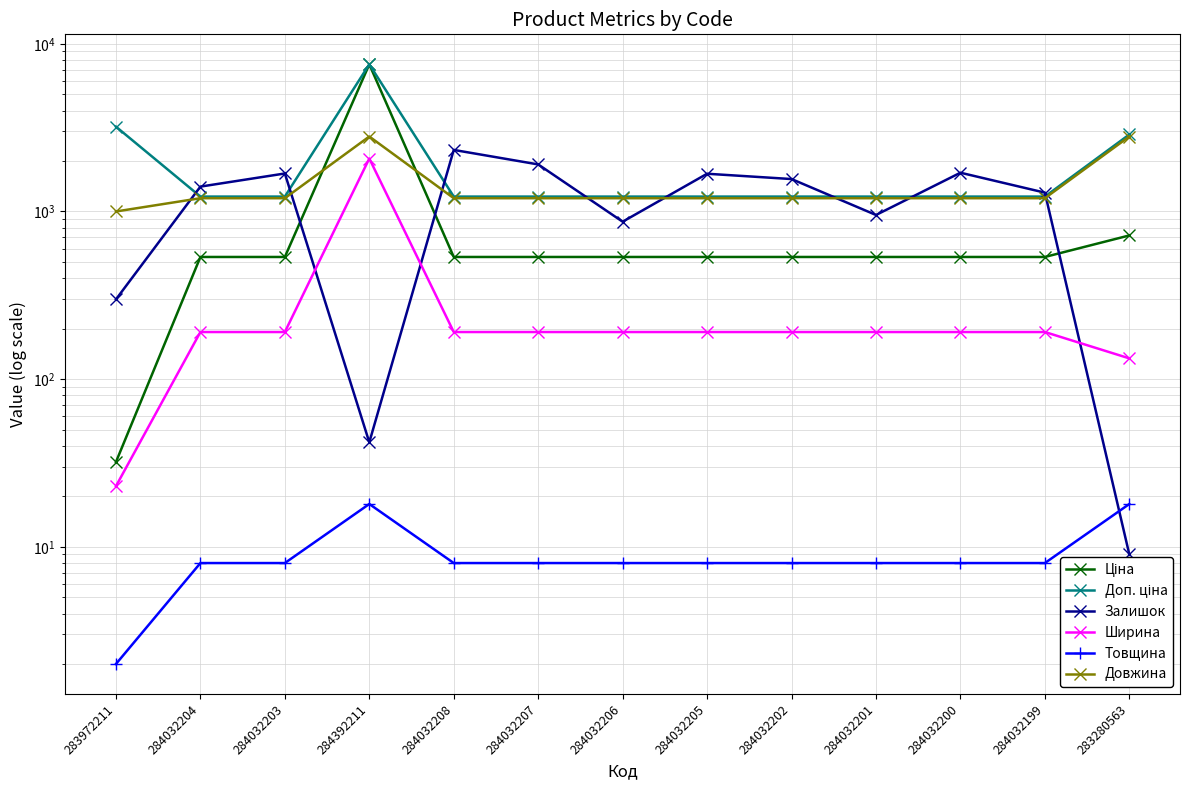

True or false: Ціна has more than 2 points higher than both neighbors.

False